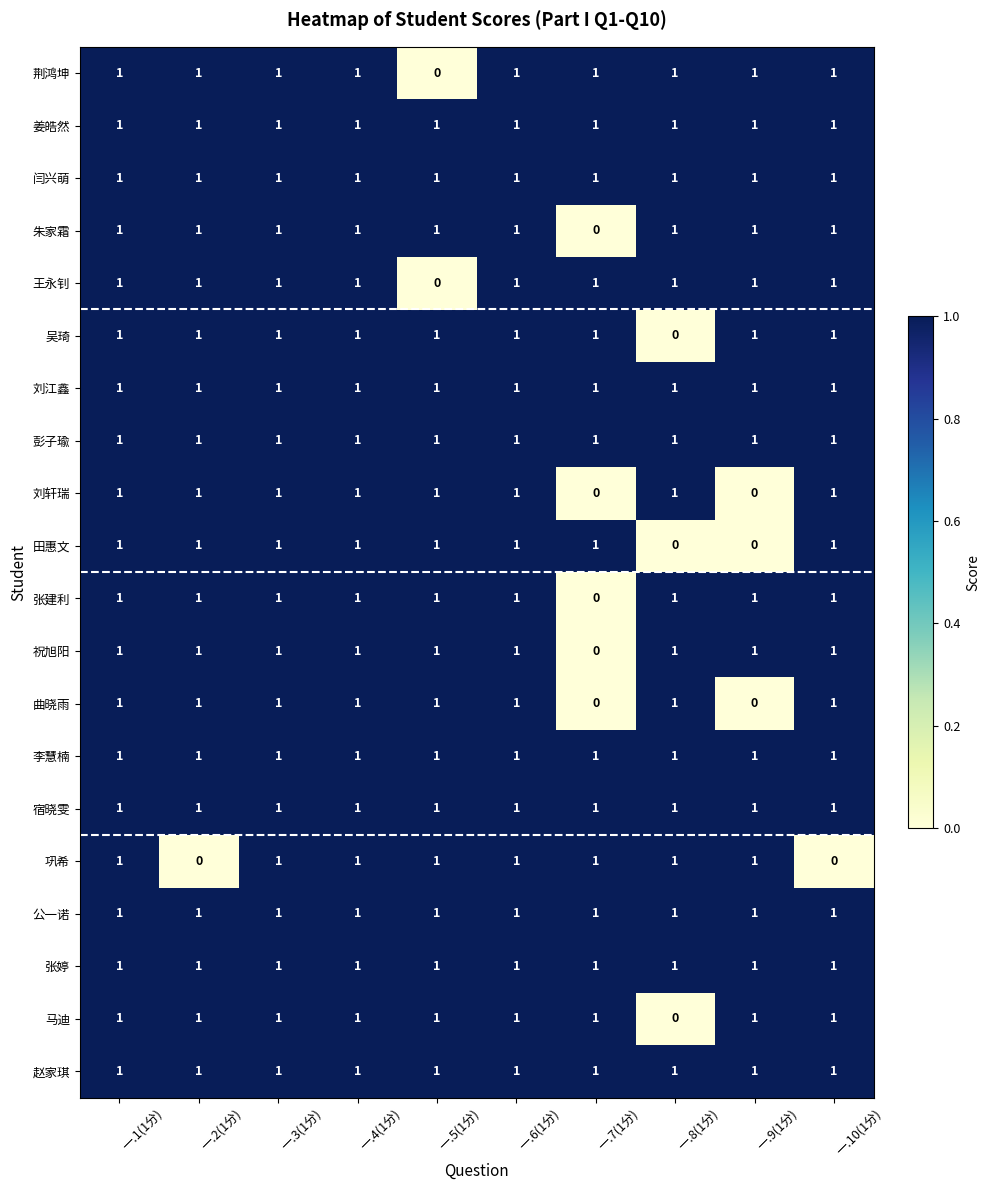

What is the total value across all series at 一.5(1分)?

18